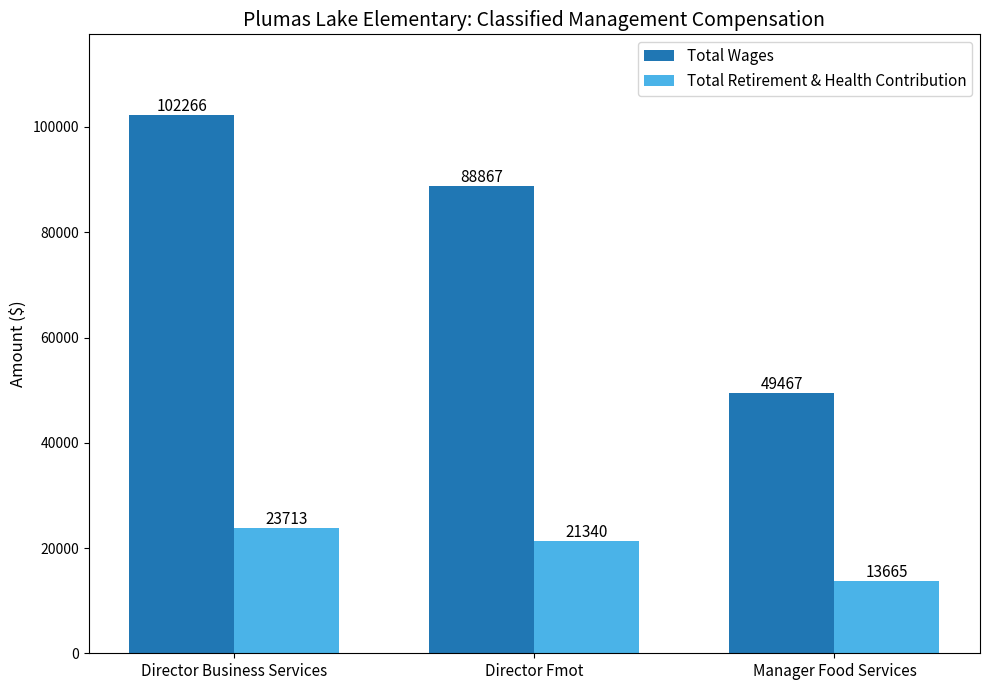

At how many categories does at least one series exceed 70739?

2